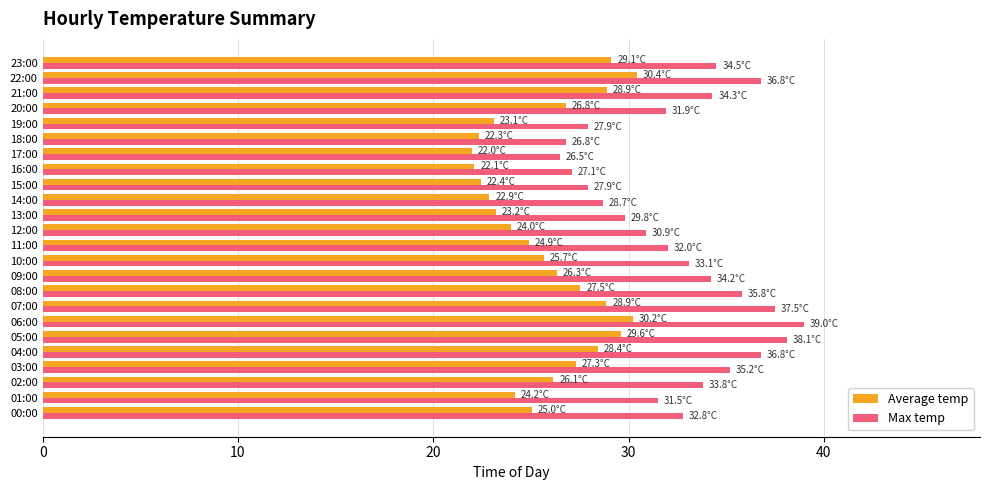

What is the average value of the Max temp series?

32.6